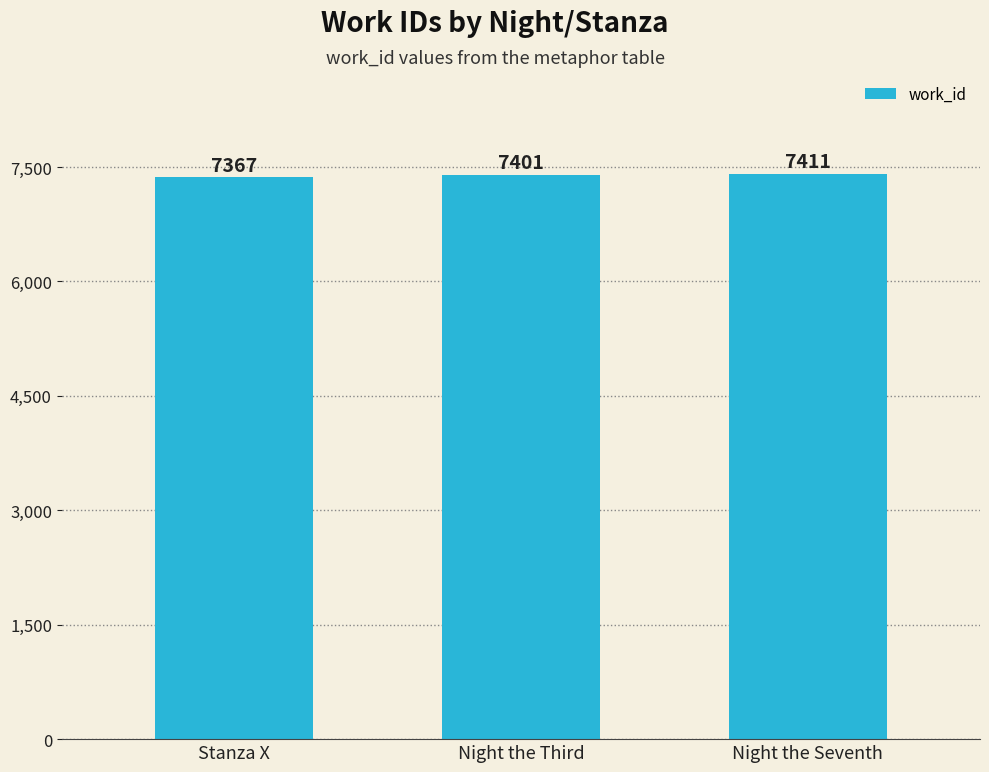

What is the change in value from Night the Third to Night the Seventh?

+10